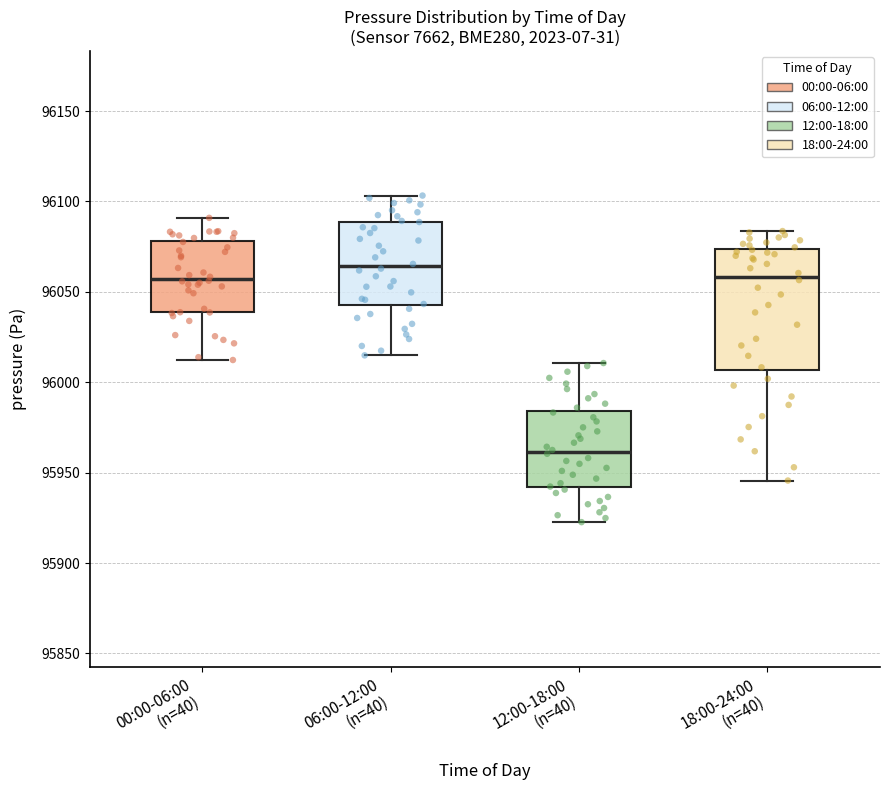

Reading left to right, transcribe this box plot: for each box, give where its median line is, the range the box spans, and where its two whiskers end, as read against the y-axis. The values are not printed on the chart, so give them approximately, as read against the axis.

00:00-06:00 (n=40): median 96055, box 96040 to 96080, whiskers 96010 to 96090
06:00-12:00 (n=40): median 96065, box 96045 to 96090, whiskers 96015 to 96105
12:00-18:00 (n=40): median 95960, box 95940 to 95985, whiskers 95925 to 96010
18:00-24:00 (n=40): median 96060, box 96005 to 96075, whiskers 95945 to 96085